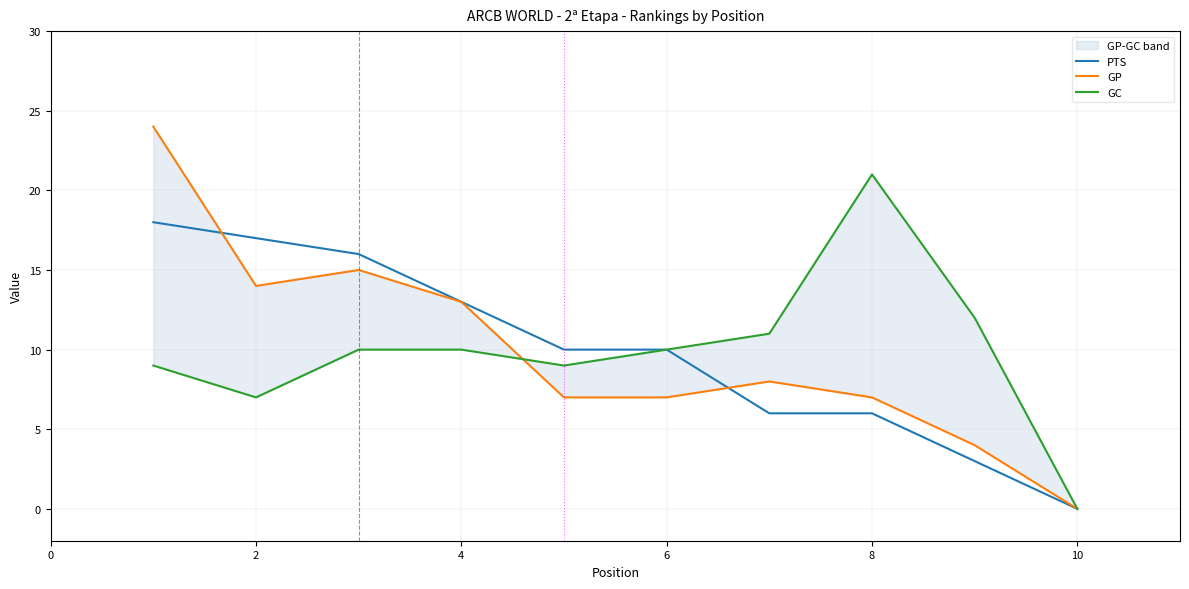

The PTS series shows 13 at 4. True or false?

True